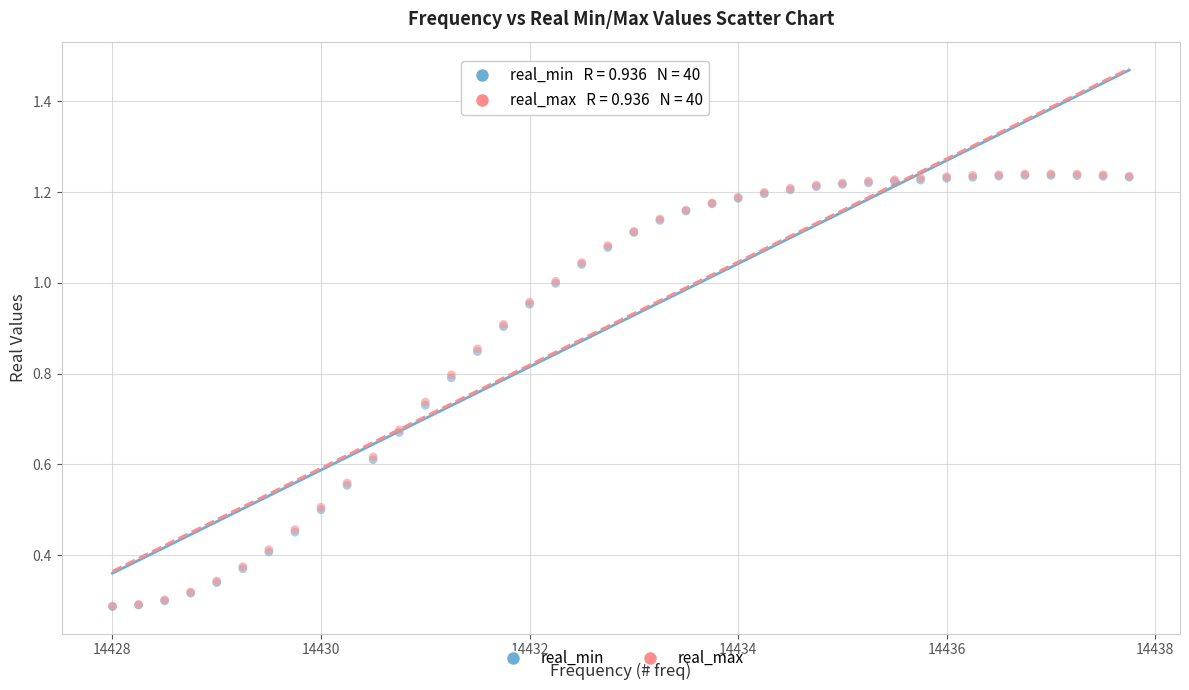

What are all the series names shown in the legend?

real_min, real_max